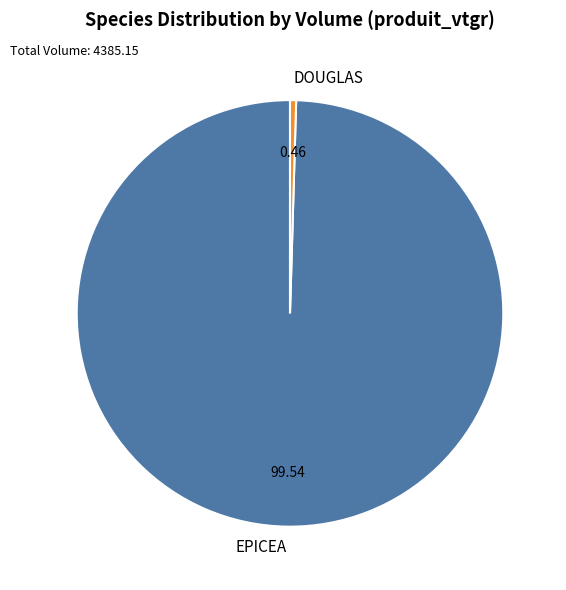

Between EPICEA and DOUGLAS, which is larger?

EPICEA